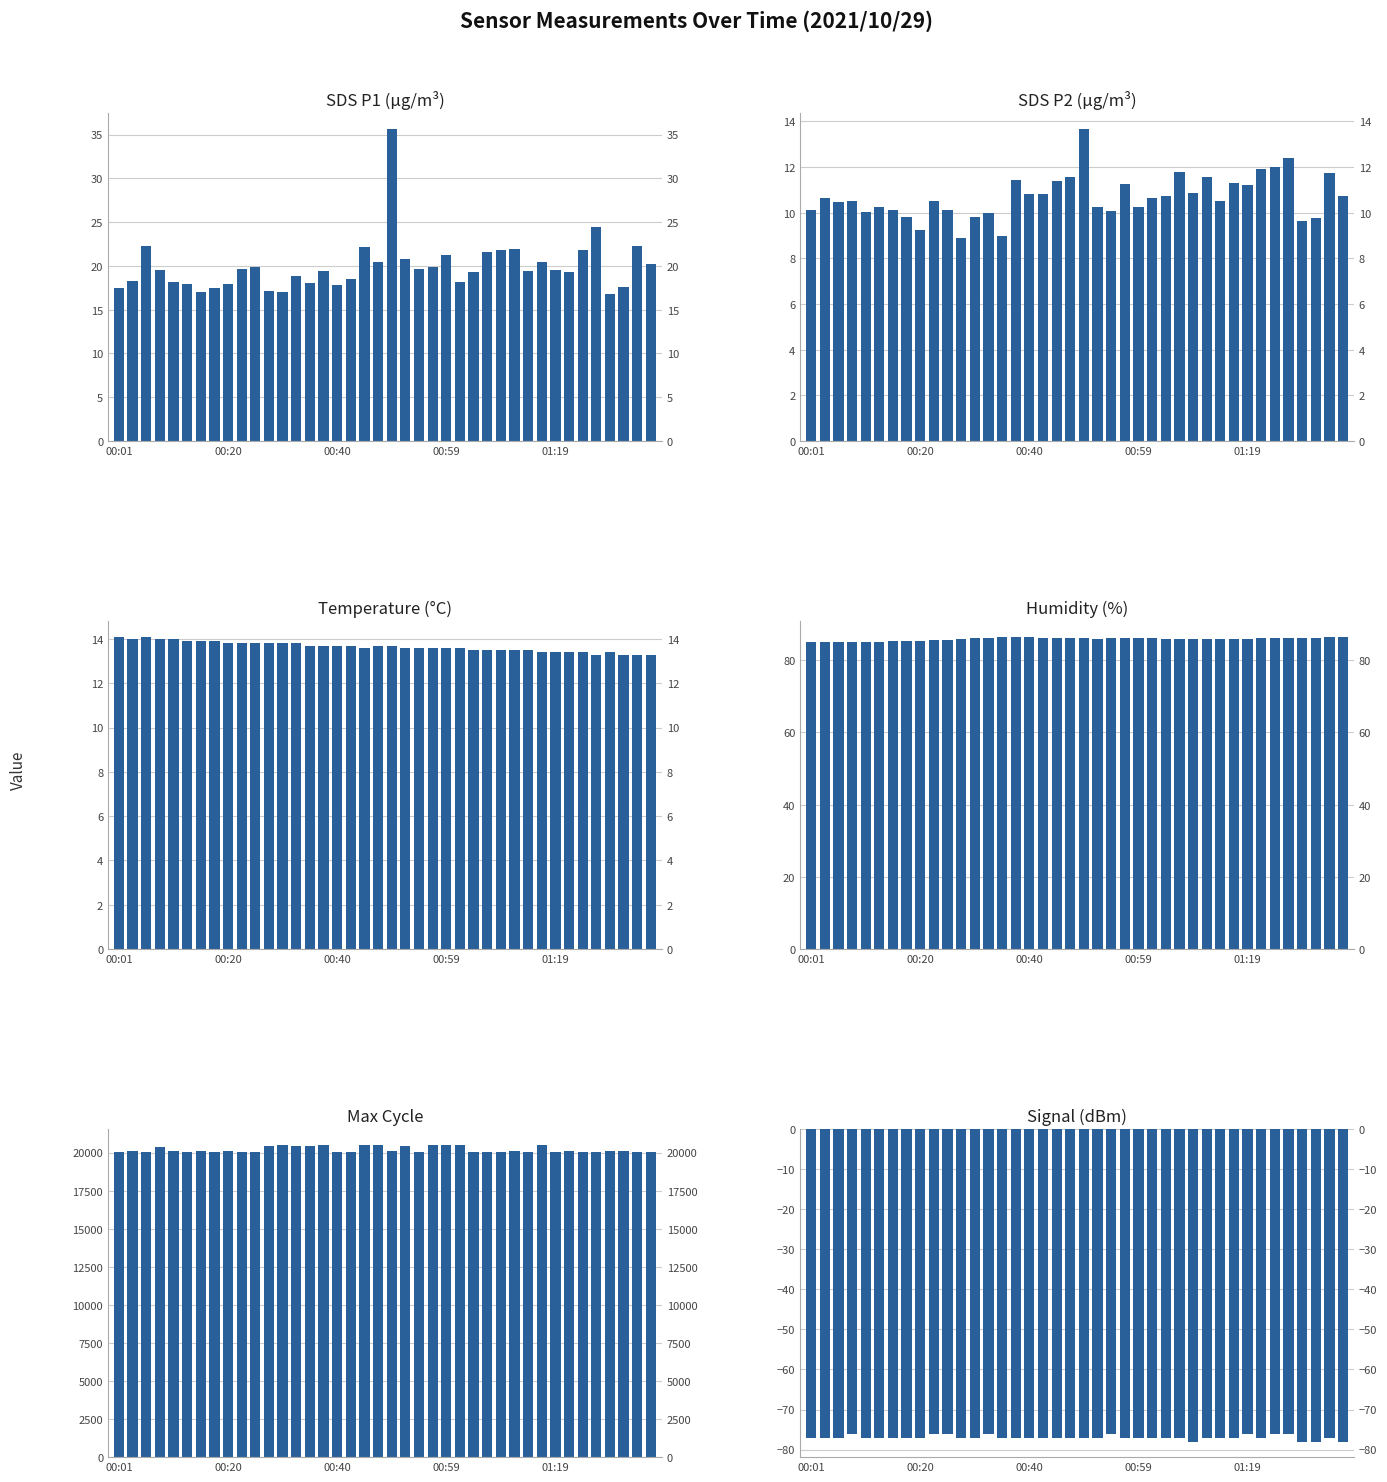

At 29, list the series in order from smallest to largest.

Signal, SDS_P2, Temp, SDS_P1, Humidity, Max_cycle